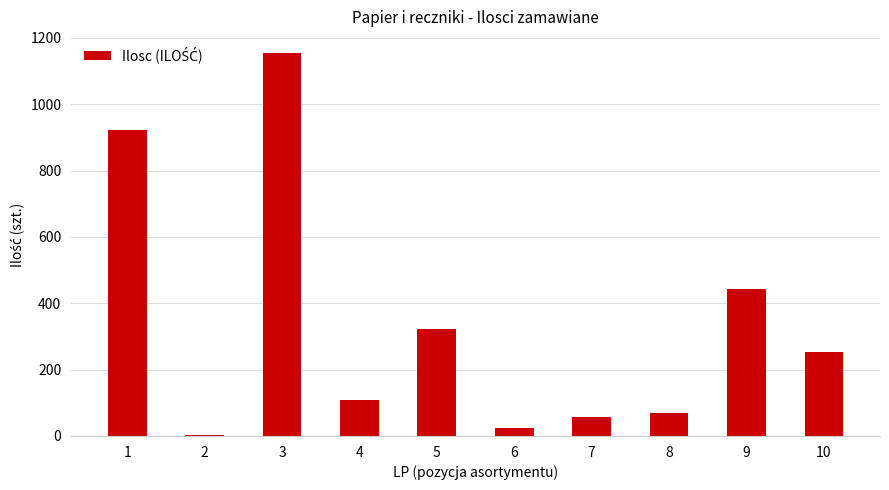

What is the sum of all values?

3355